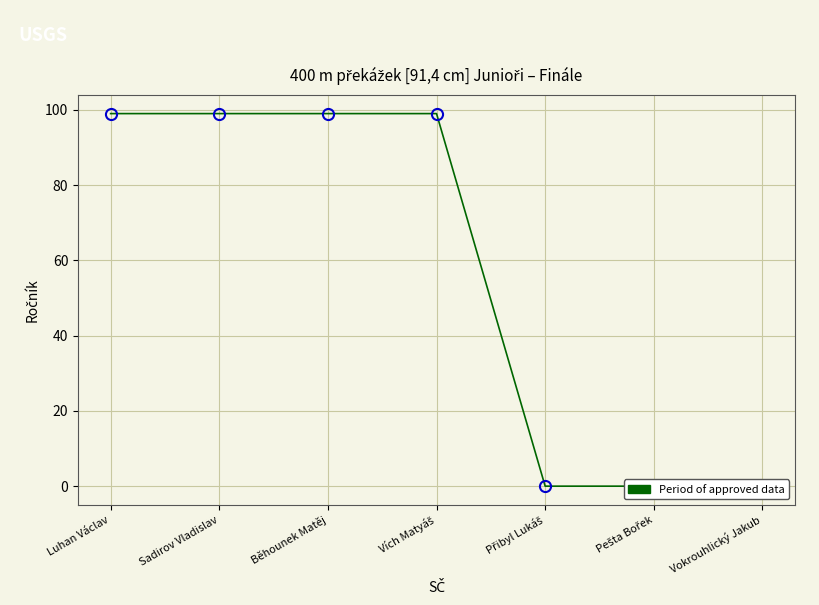

Which label corresponds to the smallest value in the chart?

Přibyl Lukáš